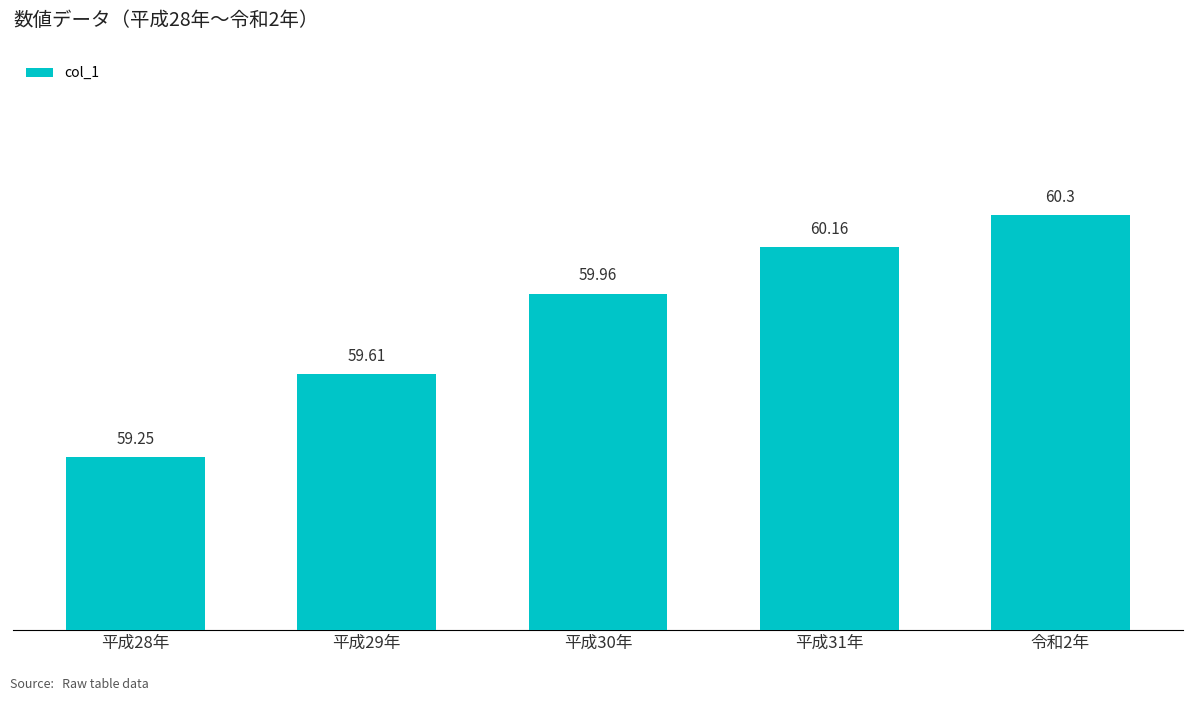

Which has a higher value, 令和2年 or 平成29年?

令和2年